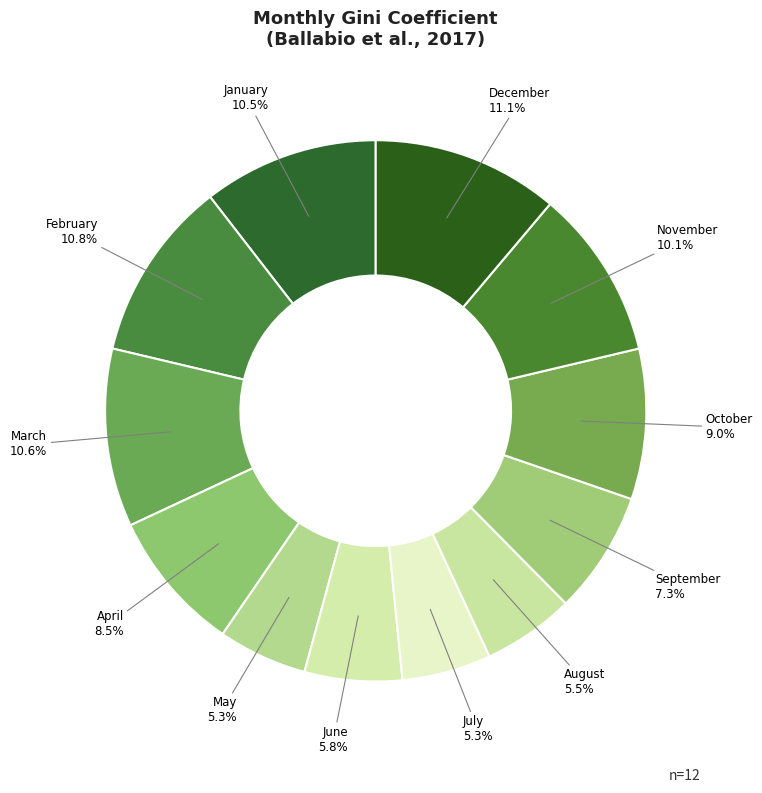

The February slice represents 1% of the pie. True or false?

False